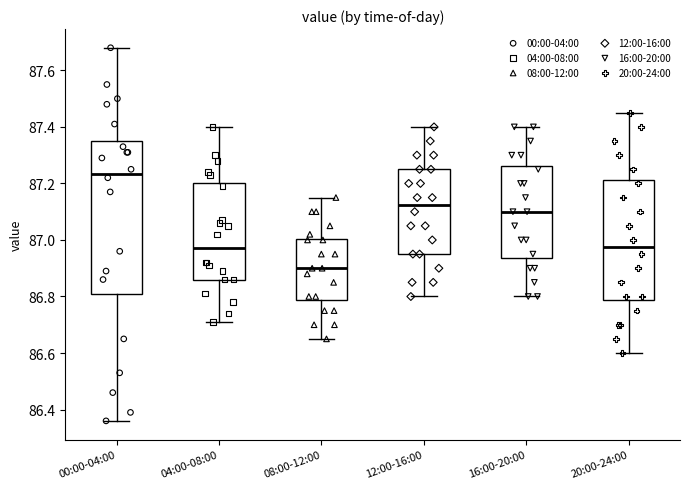

Where does the lower whisker of the box for 04:00-08:00 end on the y-axis? The values are not printed on the chart, so give them approximately, as read against the axis.

86.72